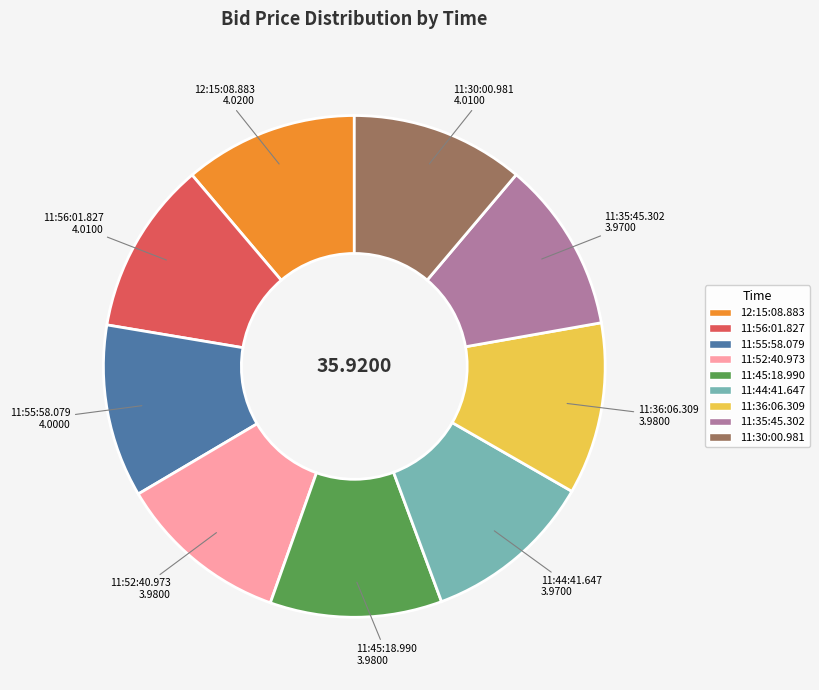

Combined, do 12:15:08.883 and 11:52:40.973 account for over 50%?

No